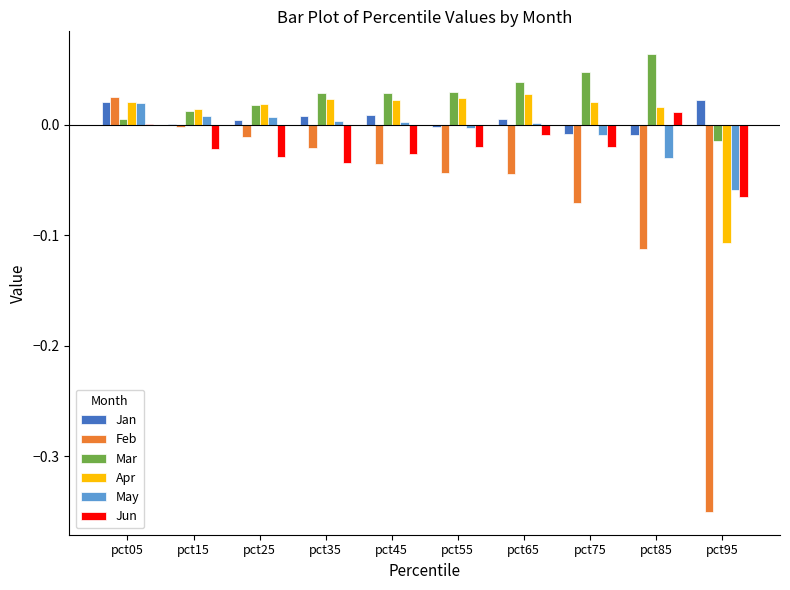

Which category has the highest value in the Jun series?

pct85